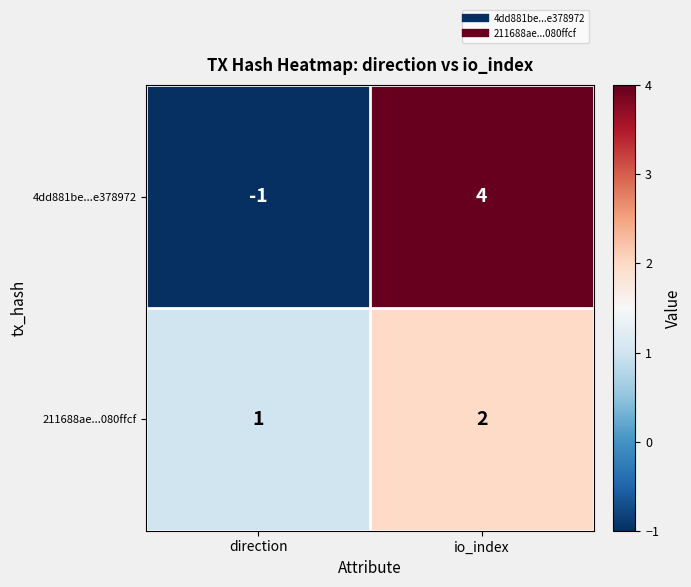

What is the difference between the maximum and minimum values in the 4dd881be...e378972 series?

5